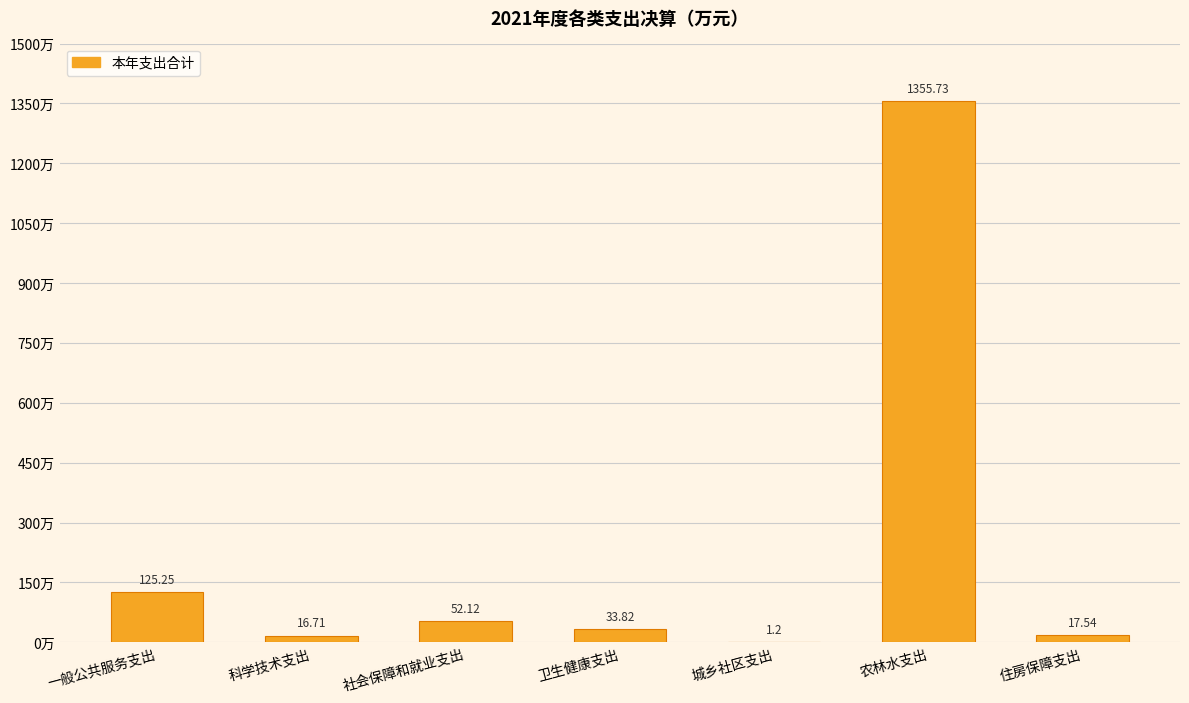

Where does the data first go above 33?

一般公共服务支出